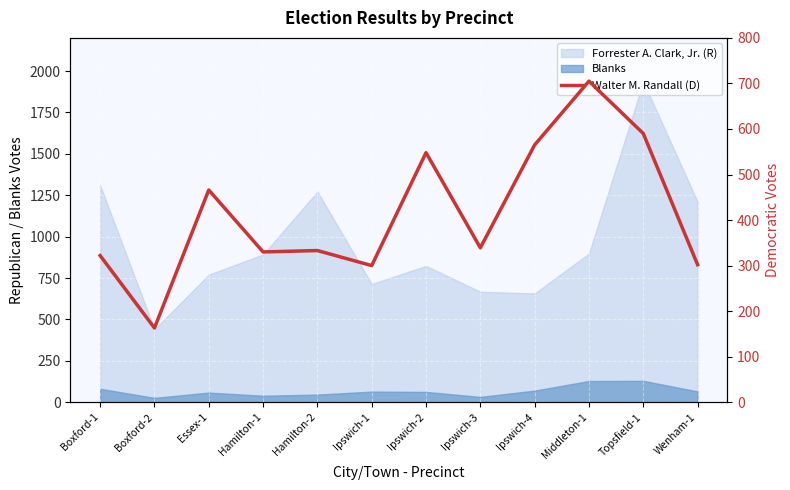

Reading left to right, extract all data points from this chart.

322	163	466	330	333	300	548	339	565	705	590	302